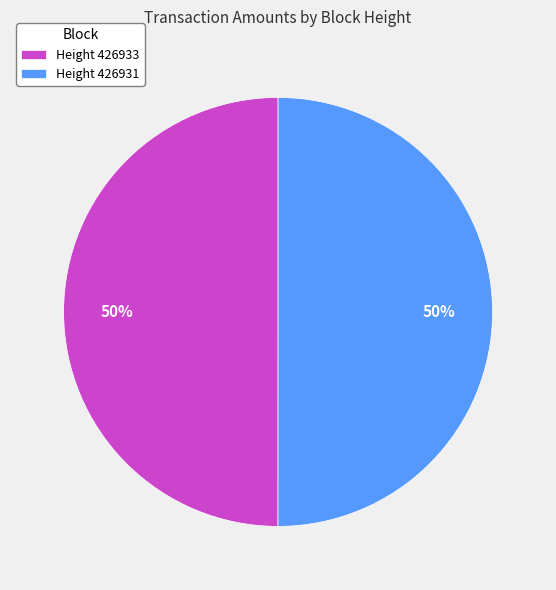

The Height 426931 slice represents 40% of the pie. True or false?

False